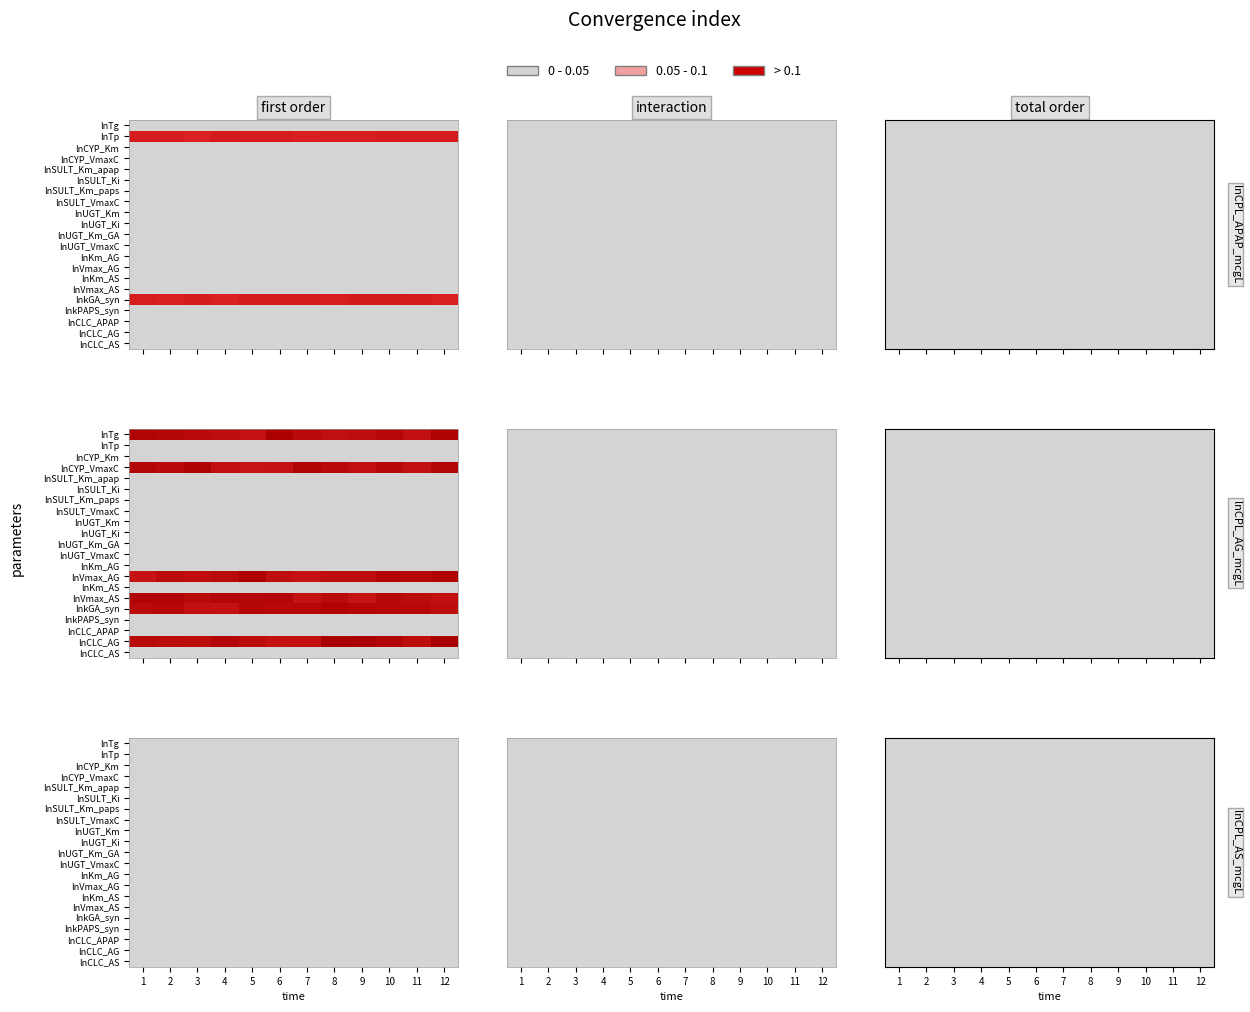

How many categories are shown in the chart?

12